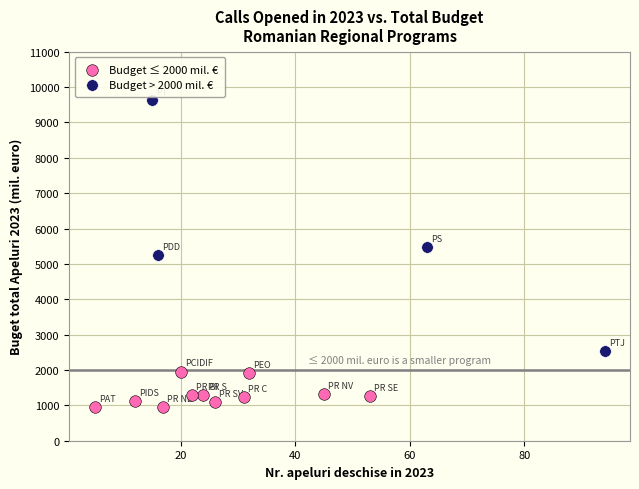

Which series reaches the maximum Y coordinate?

Budget > 2000 mil. €